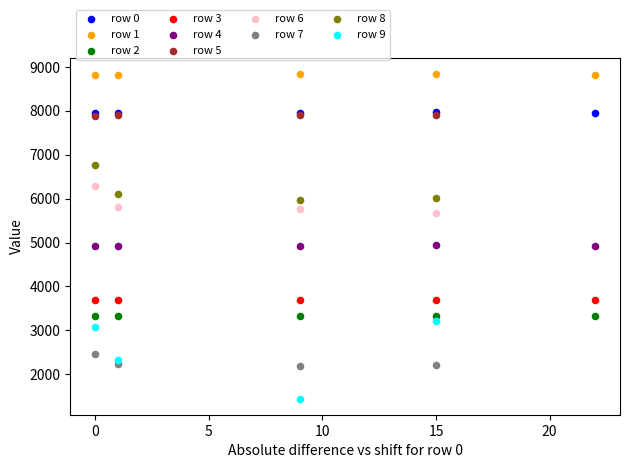

Which series reaches the minimum Y coordinate?

row 9